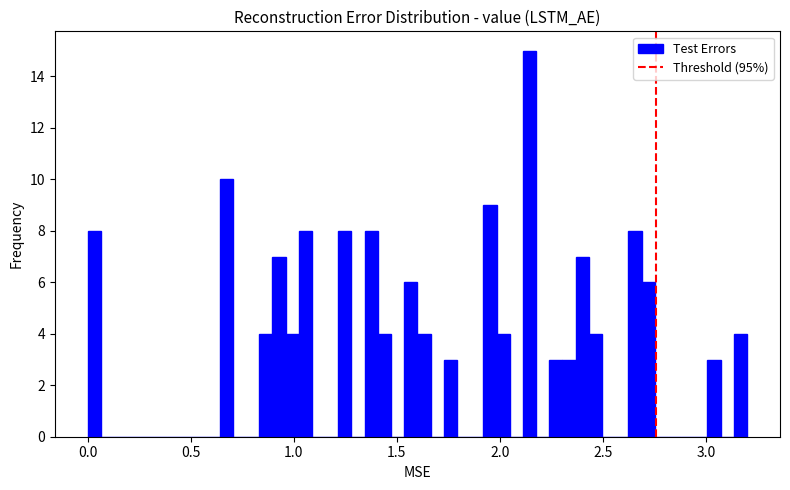

Read against the x-axis, roughly where is the centre of the tallest bar?

2.15